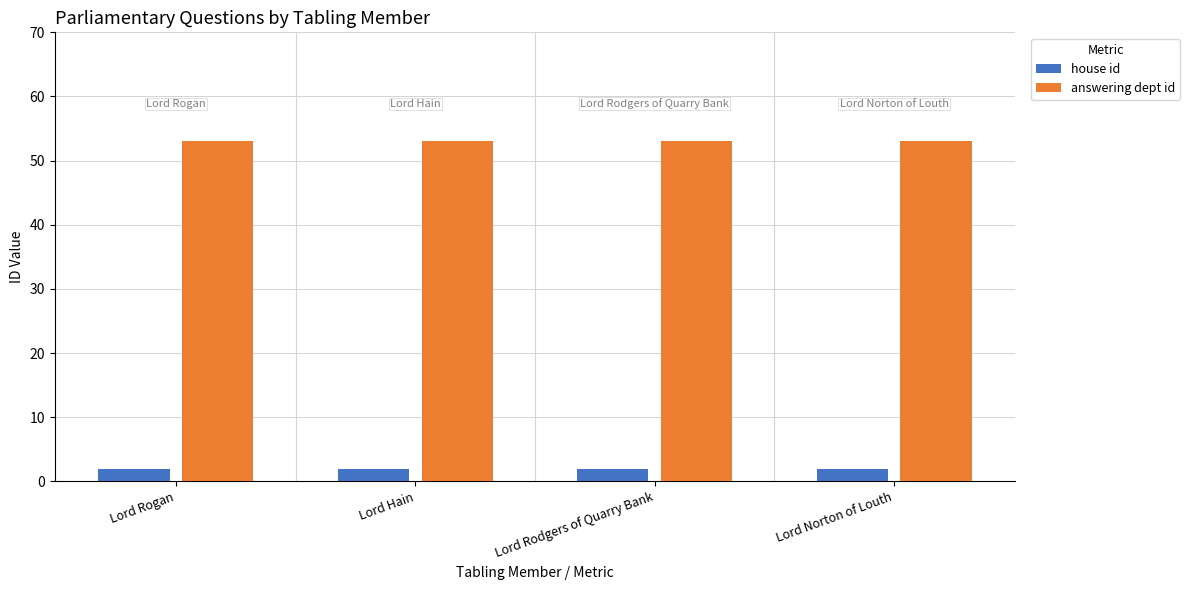

What position from the left is Lord Rogan?

1